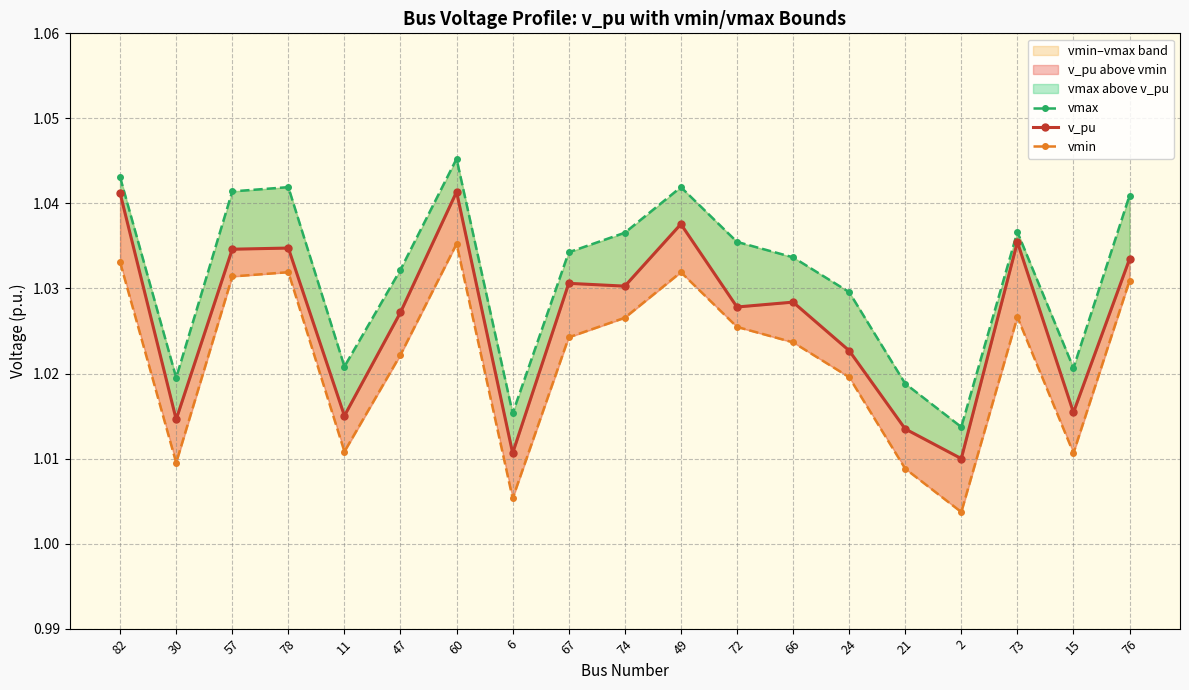

Where is vmin nearest to the value 1?

2